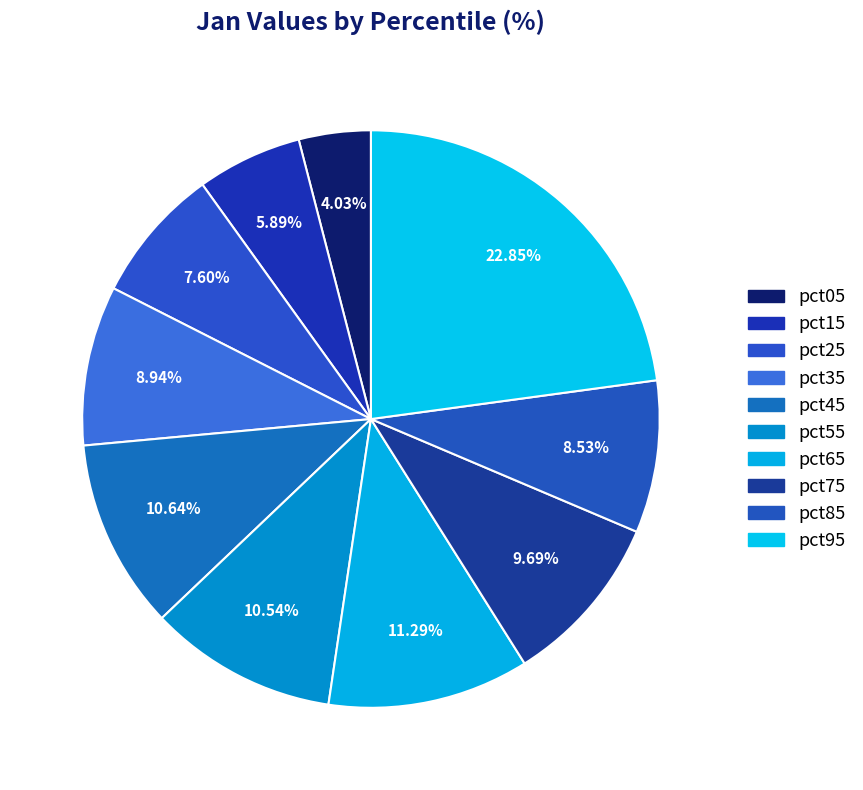

What percentage is the pct85 slice, to the nearest percent?

9%